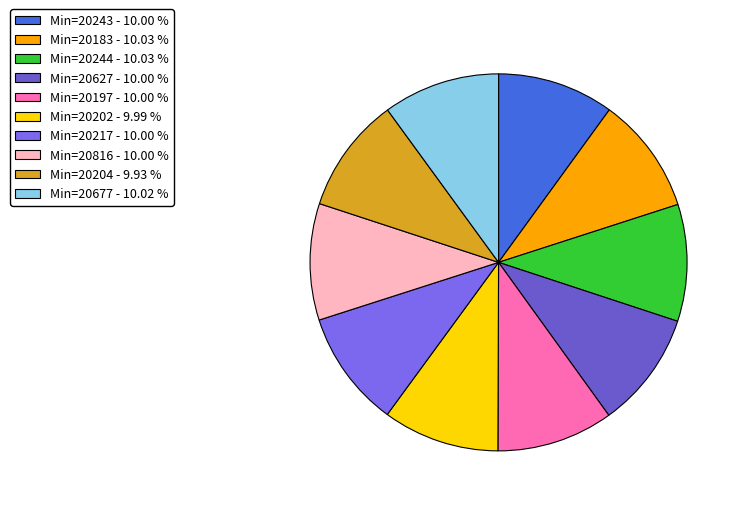

How many segments does this pie chart have?

10